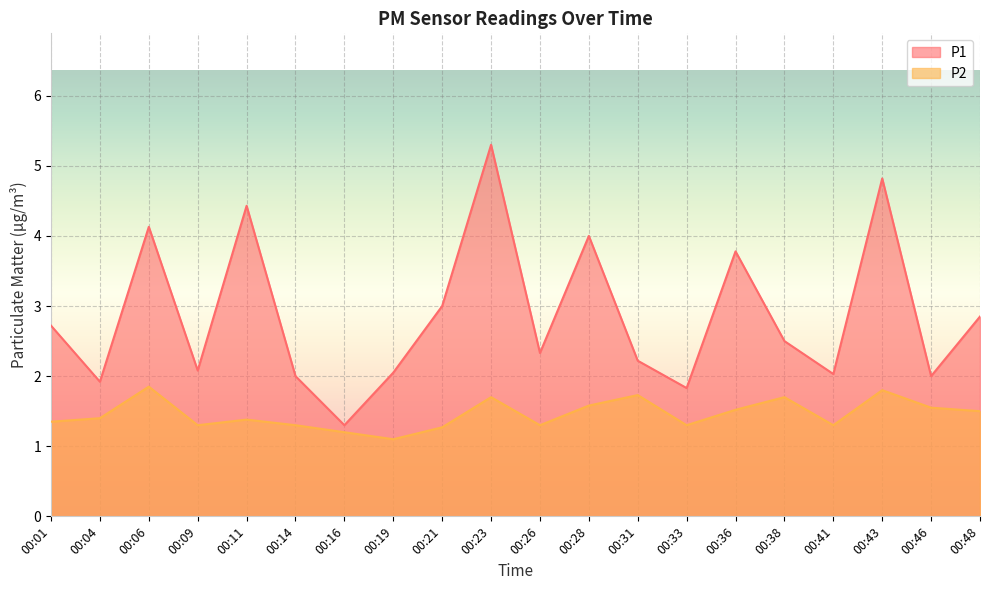

What is the highest value of the P1 series?

5.3